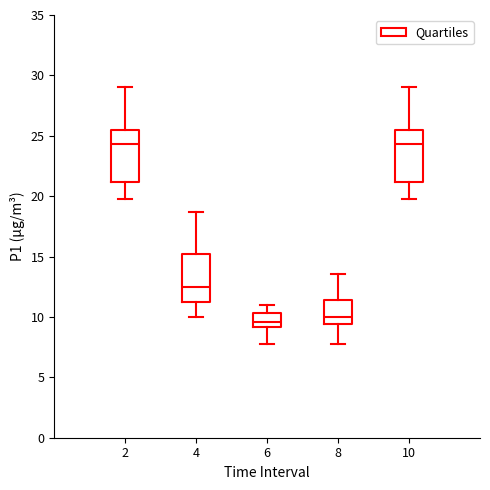

Reading left to right, read every box against the y-axis: the position of its median line, the range the box covers, and the ends of its whiskers. The values are not printed on the chart, so give them approximately, as read against the axis.

2: median 24.5, box 21.0 to 25.5, whiskers 20.0 to 29.0
4: median 12.5, box 11.5 to 15.0, whiskers 10.0 to 18.5
6: median 9.5, box 9.0 to 10.5, whiskers 8.0 to 11.0
8: median 10.0, box 9.5 to 11.5, whiskers 8.0 to 13.5
10: median 24.5, box 21.0 to 25.5, whiskers 20.0 to 29.0